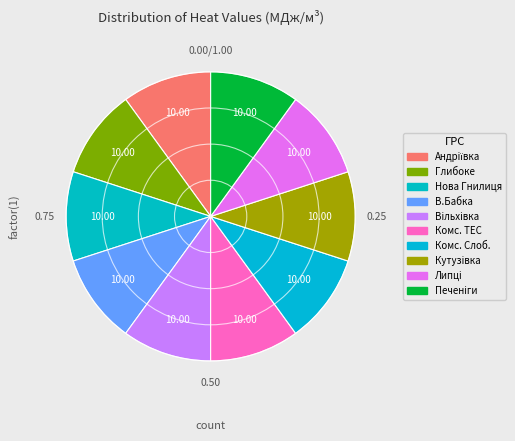

Which slice is the largest?

ГРС Андрiївка